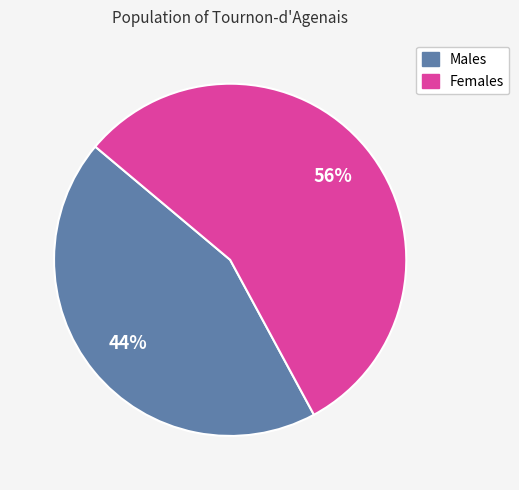

Is there any slice that represents more than half of the pie?

Yes